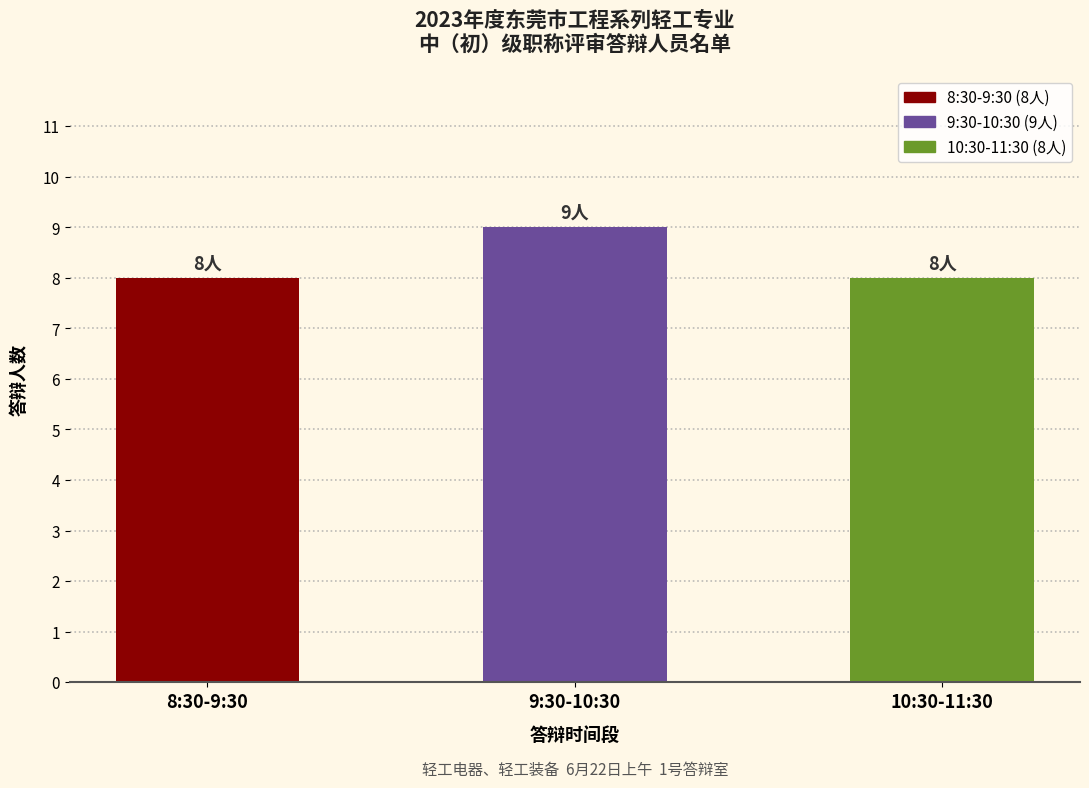

What is the smallest value displayed?

8